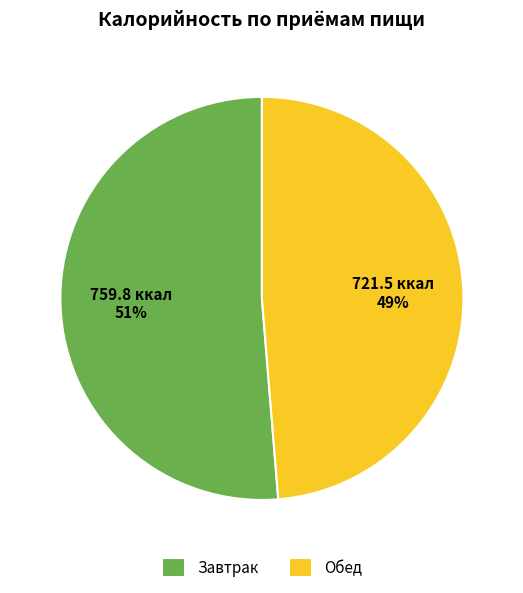

Rank the categories by value from lowest to highest.

Обед, Завтрак